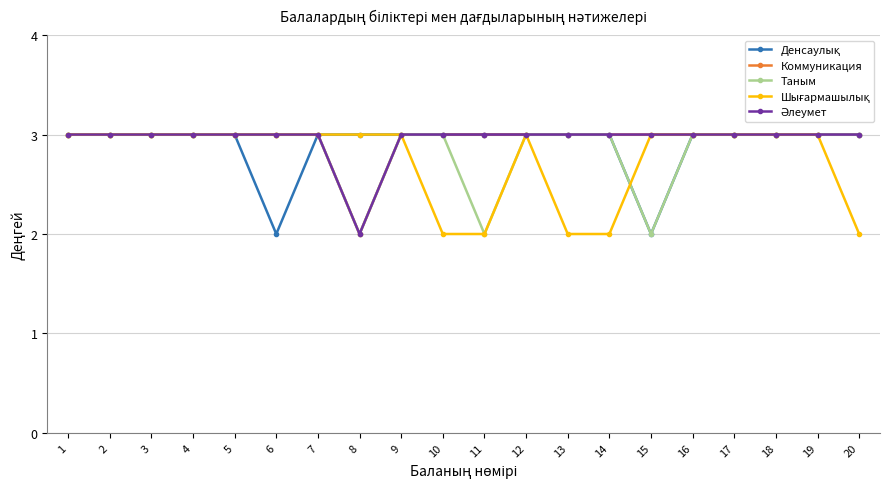

What is the difference between the maximum and minimum values in the Денсаулық series?

1